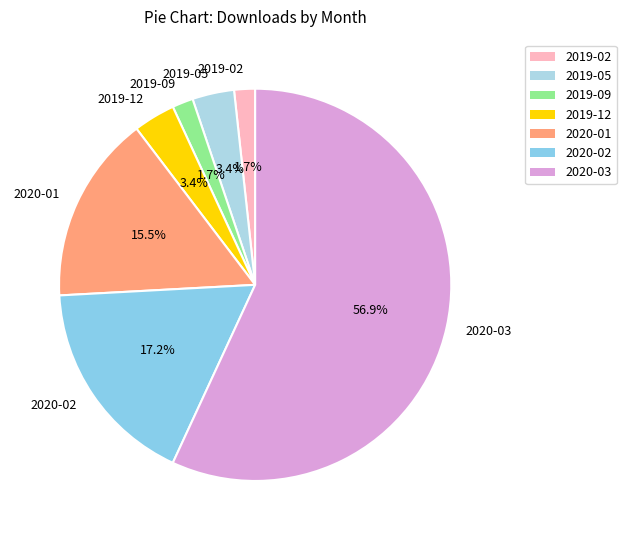

What is the ratio of the value at 2019-09 to the value at 2020-01?

0.1